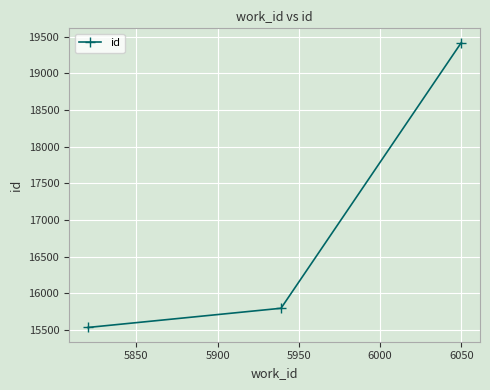

What is the greatest value displayed?

19421